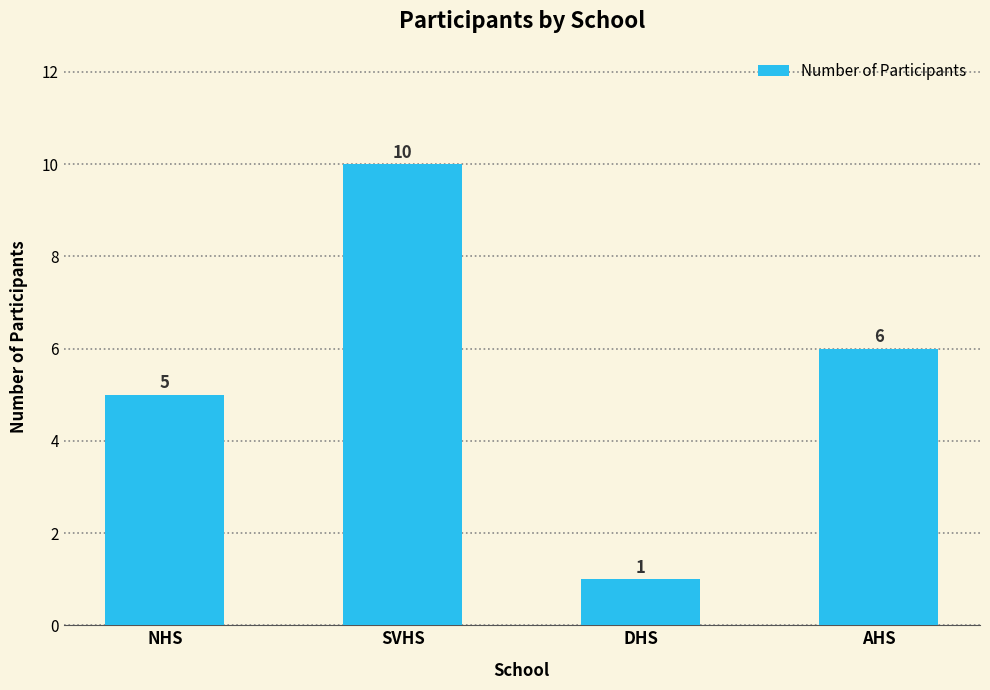

What is the ratio of the value at SVHS to the value at AHS?

1.7